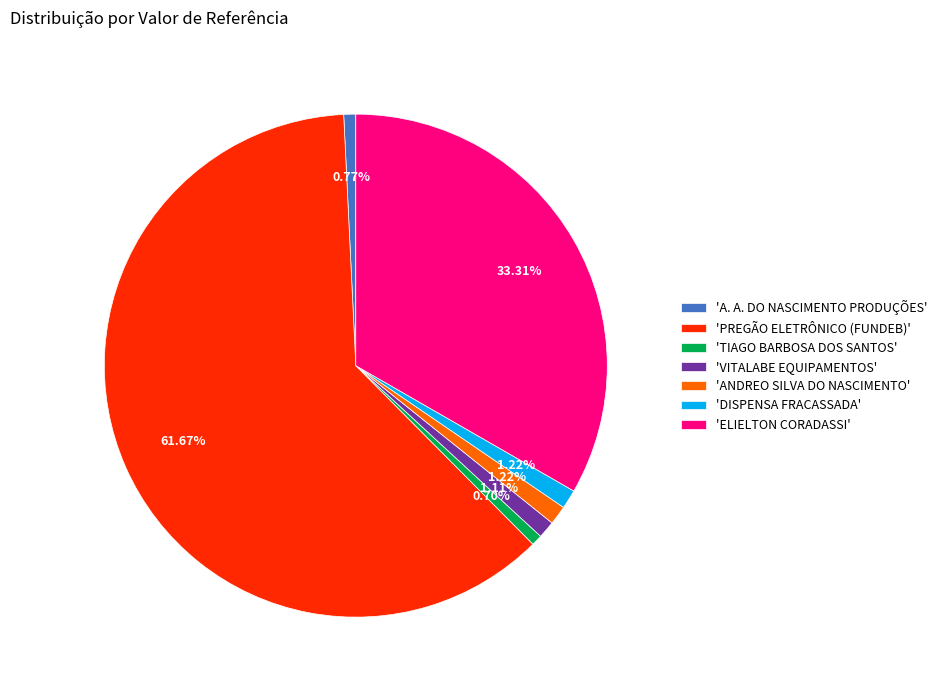

Which slice is the largest?

'PREGÃO ELETRÔNICO (FUNDEB)'